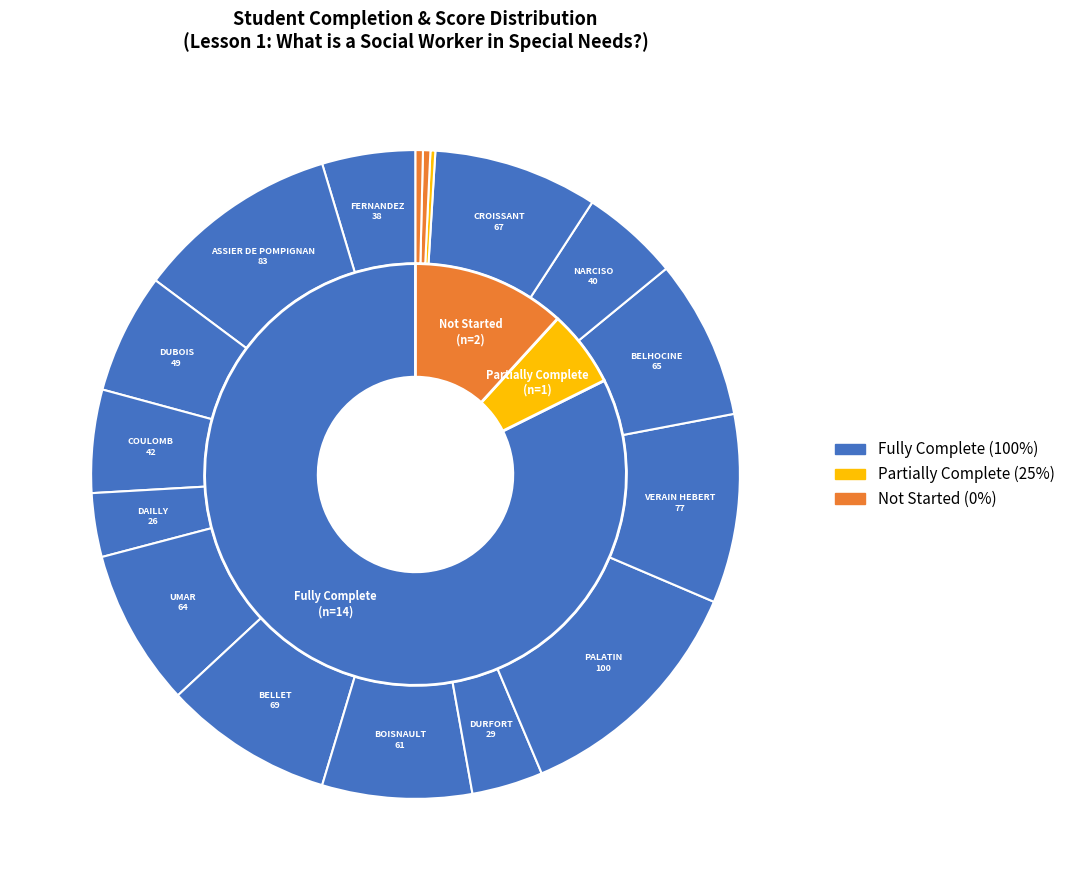

Do UMAR and ASSIER DE POMPIGNAN together represent more than half of the pie?

No